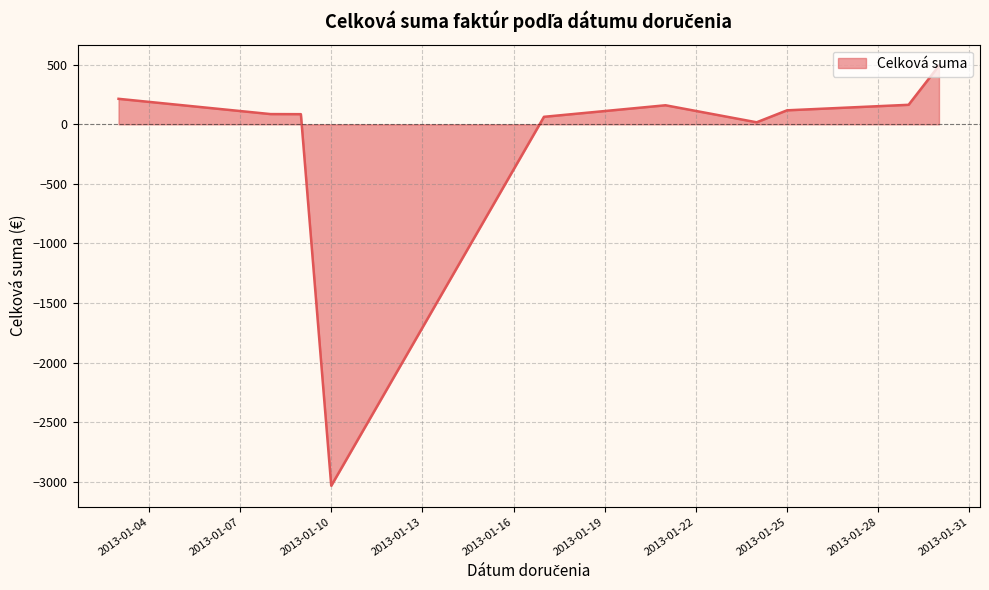

What is the difference between the maximum and minimum values?

3525.7